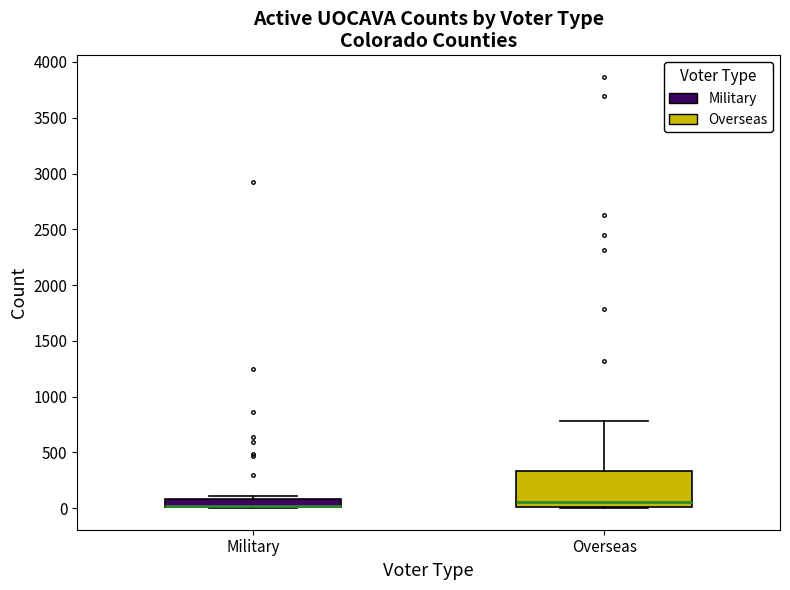

Where is the lower edge of the box for Military on the y-axis? The values are not printed on the chart, so give them approximately, as read against the axis.

0